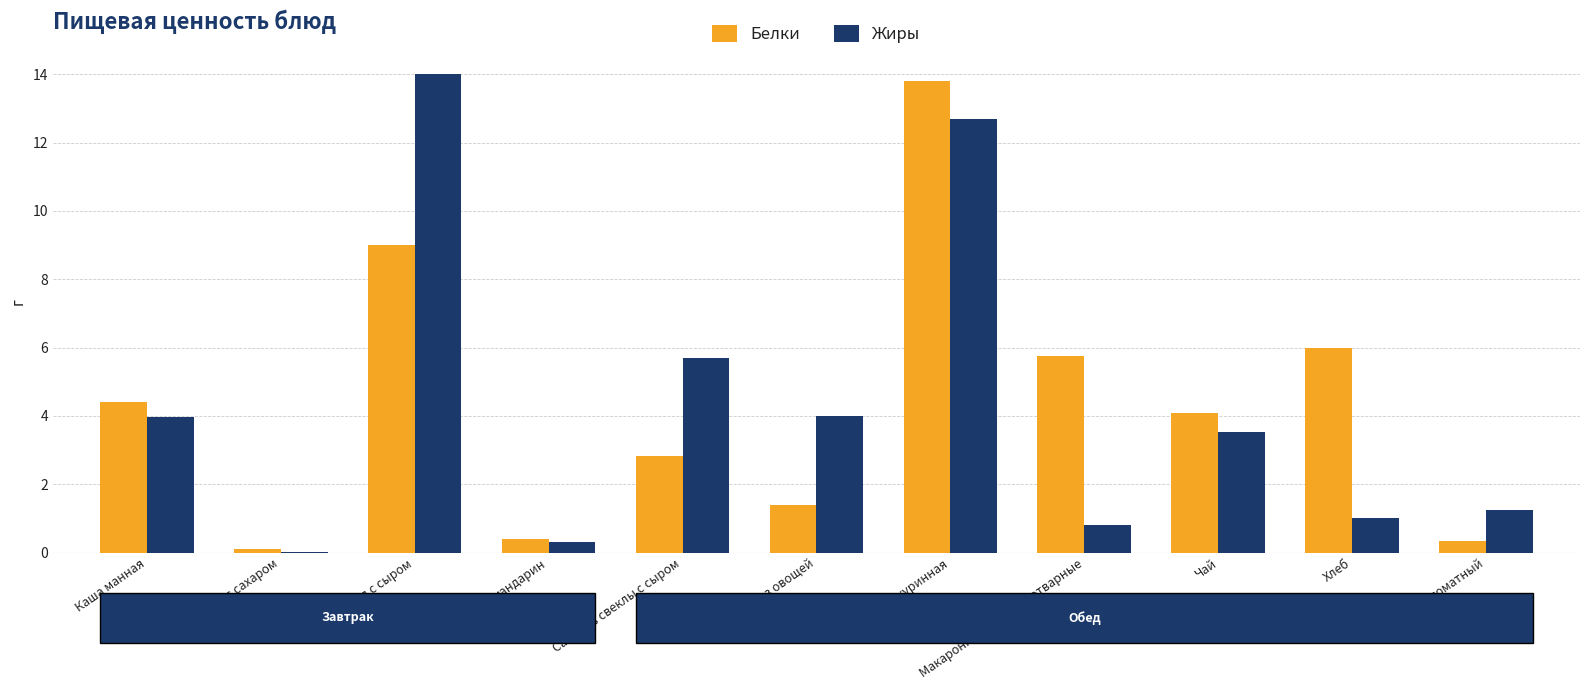

Between Каша манная and Макаронные изделия отварные, which series saw the biggest shift?

Жиры